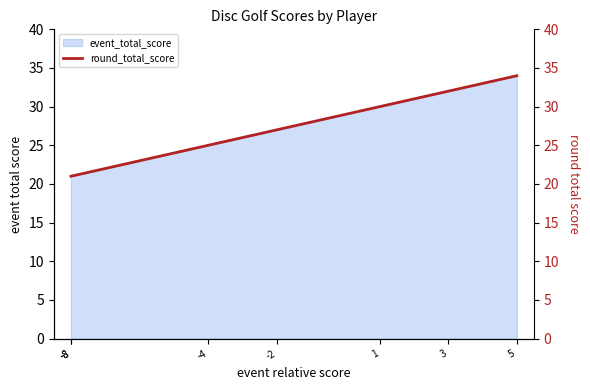

Count the values in the range 21 to 32.

6